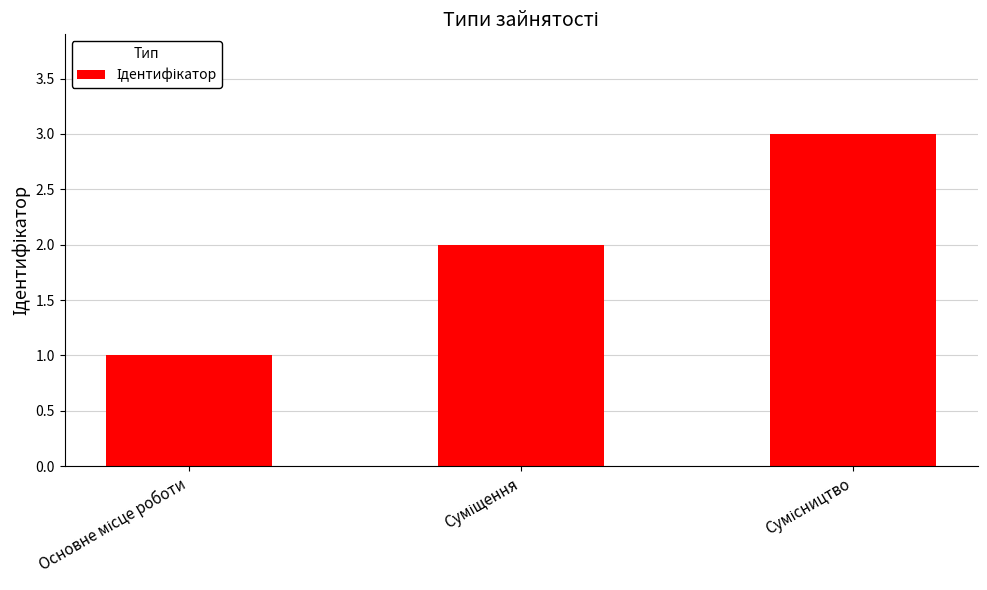

Does the chart contain any negative values?

No